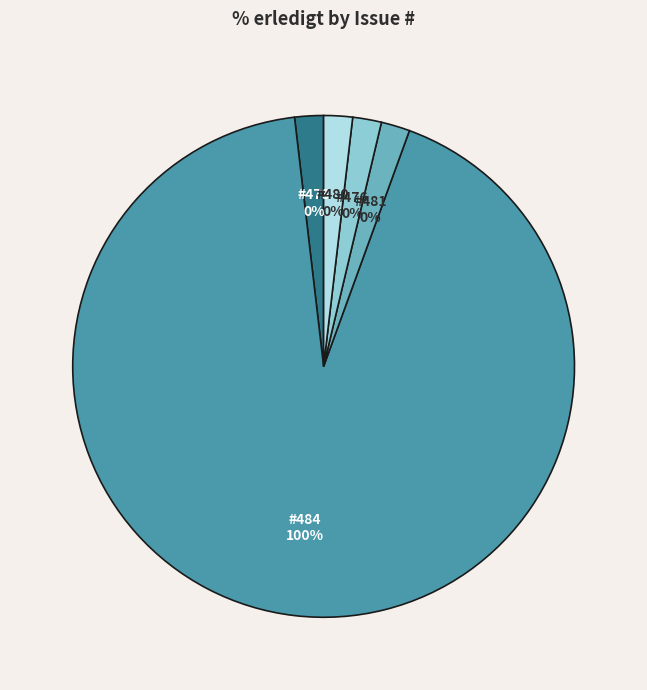

Count the number of slices in the pie.

5